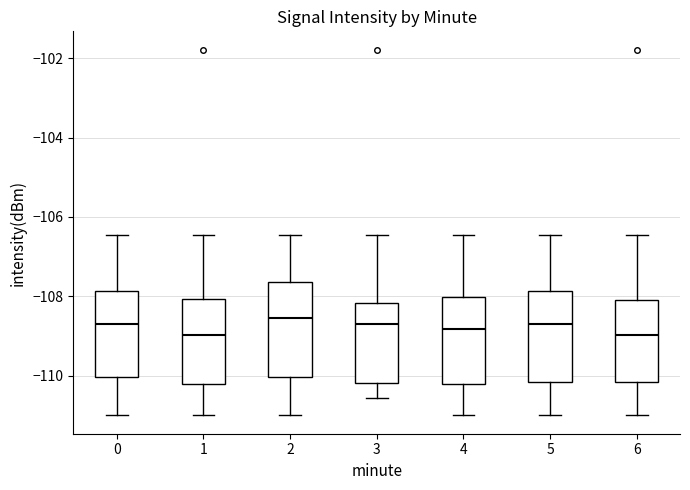

Where is the lower edge of the box at x = 4 on the y-axis? The values are not printed on the chart, so give them approximately, as read against the axis.

-110.2